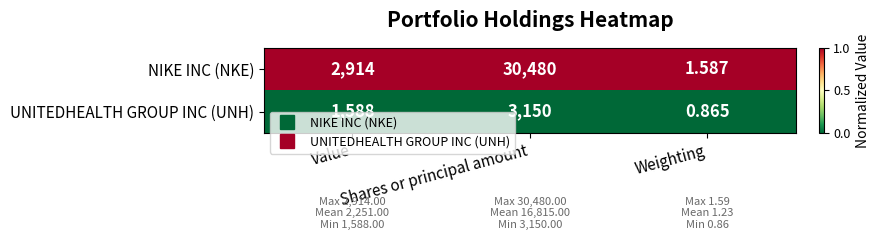

List the series in order of their peak value, lowest first.

UNITEDHEALTH GROUP INC (UNH), NIKE INC (NKE)